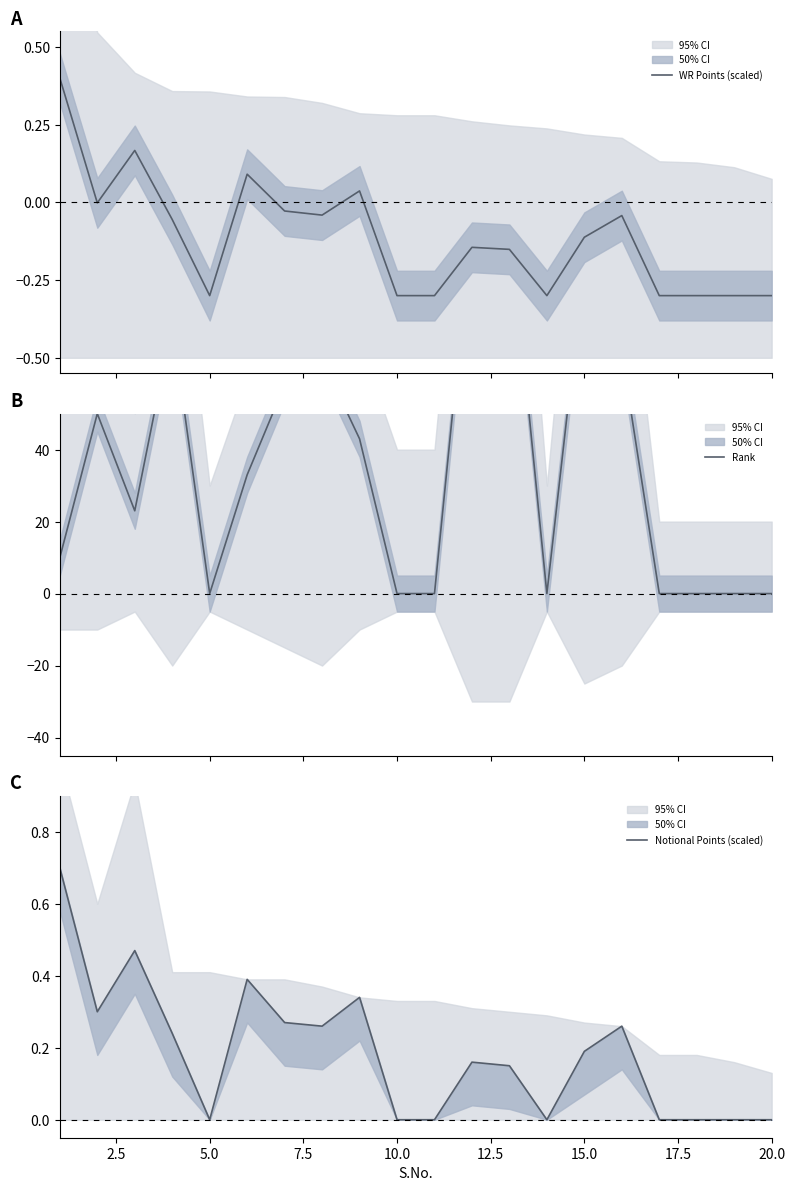

What are all the series names shown in the legend?

WR Points (scaled), Rank, Notional Points (scaled)